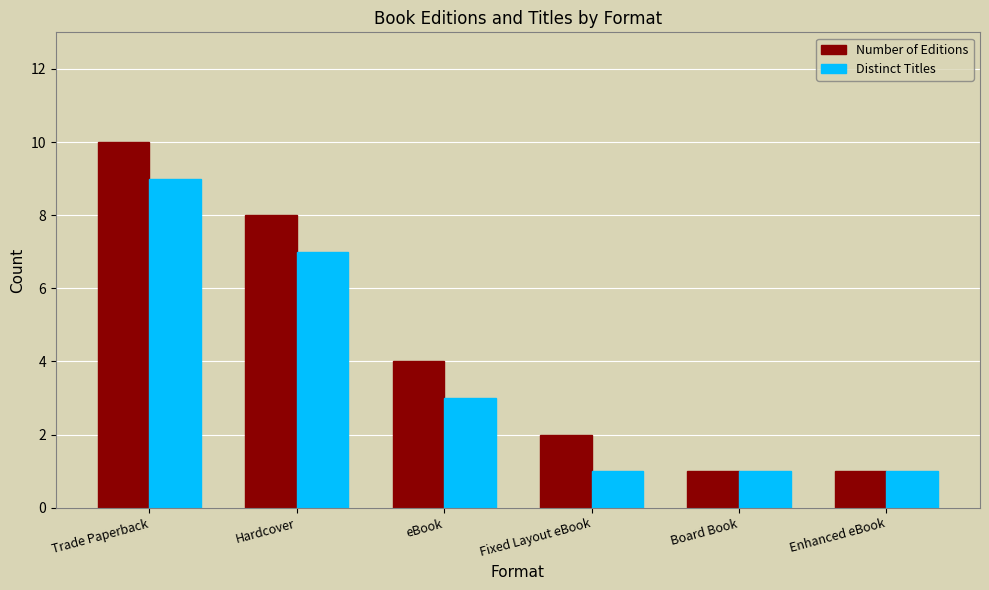

Rank the series at Hardcover from highest to lowest value.

Number of Editions, Distinct Titles